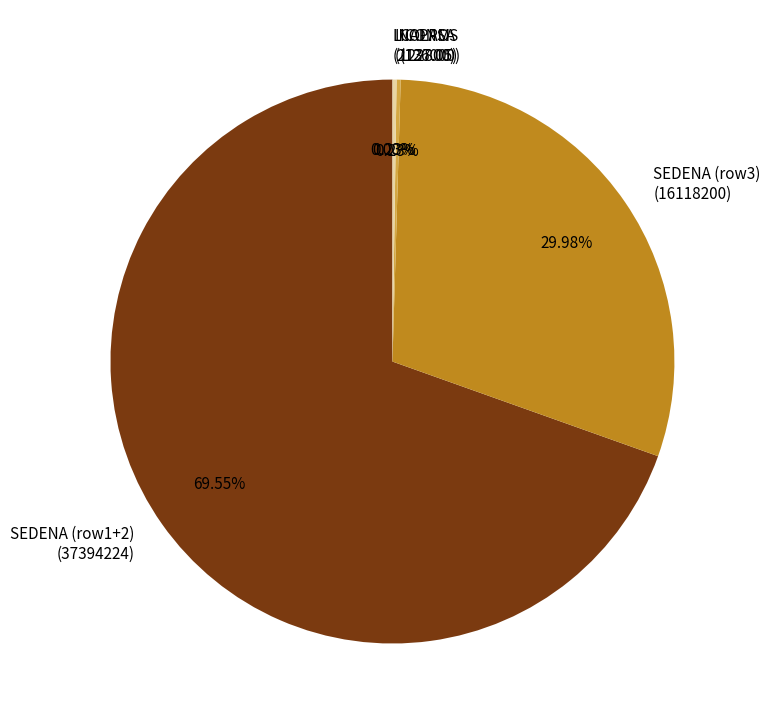

Which slice represents more than half of the pie?

SEDENA (row1+2) (37394224)